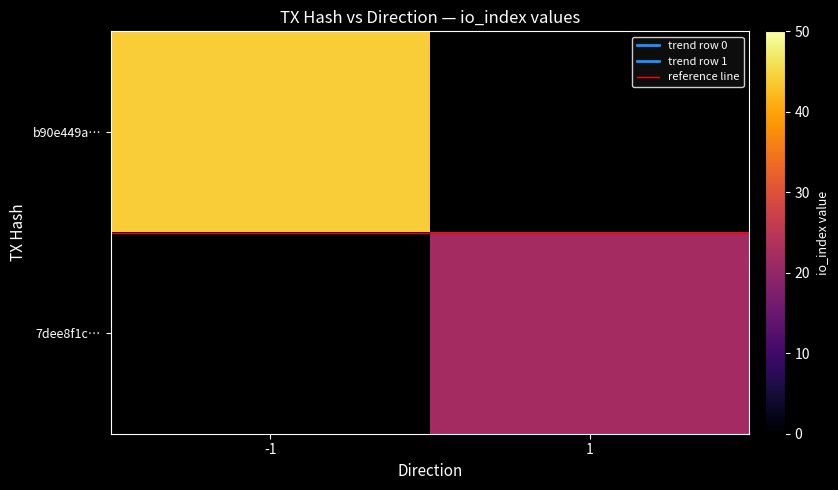

Is the value of b90e449a… at -1 greater than the value of 7dee8f1c… at 1?

Yes